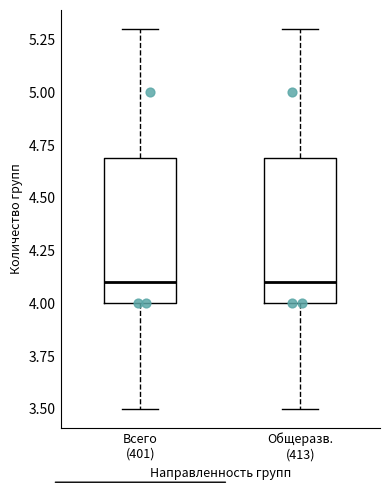

Reading left to right, transcribe this box plot: for each box, give where its median line is, the range the box spans, and where its two whiskers end, as read against the y-axis. The values are not printed on the chart, so give them approximately, as read against the axis.

Всего (401): median 4.1, box 4.0 to 4.7, whiskers 3.5 to 5.3
Общеразв. (413): median 4.1, box 4.0 to 4.7, whiskers 3.5 to 5.3